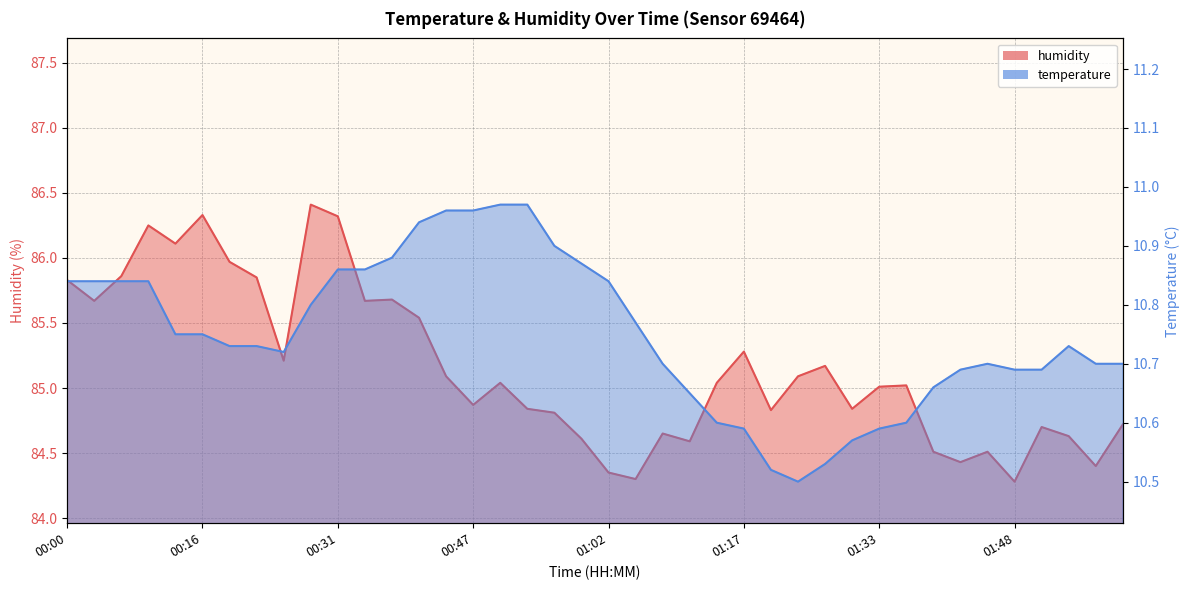

True or false: temperature and humidity cross at least once.

False